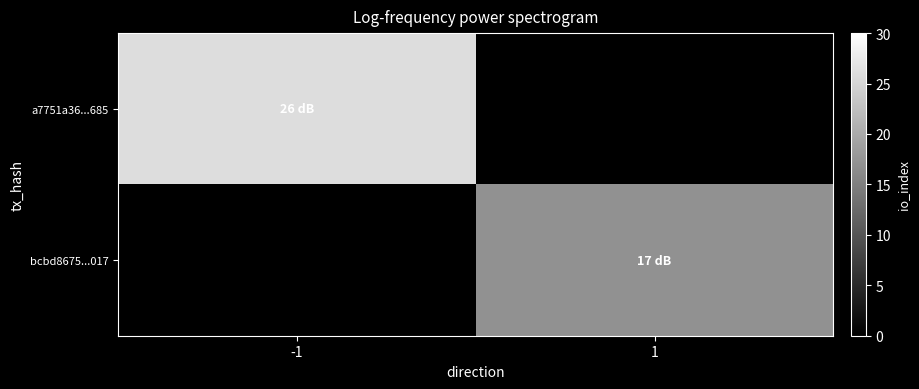

Which series has the largest range (max minus min)?

a7751a36...685